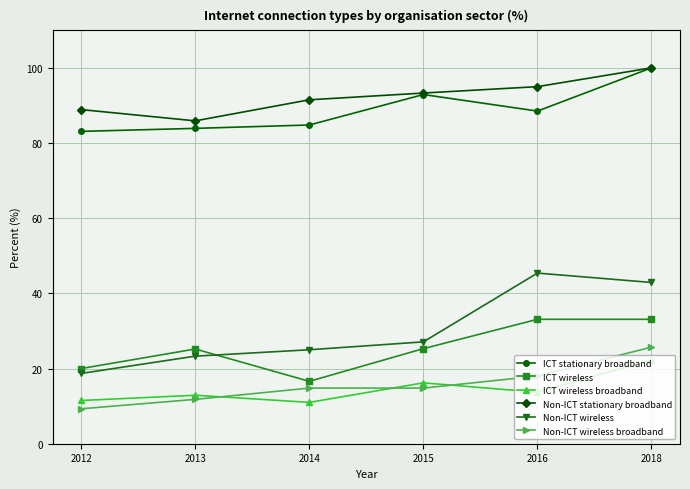

True or false: Non-ICT wireless broadband has more than 2 interior local peaks.

False